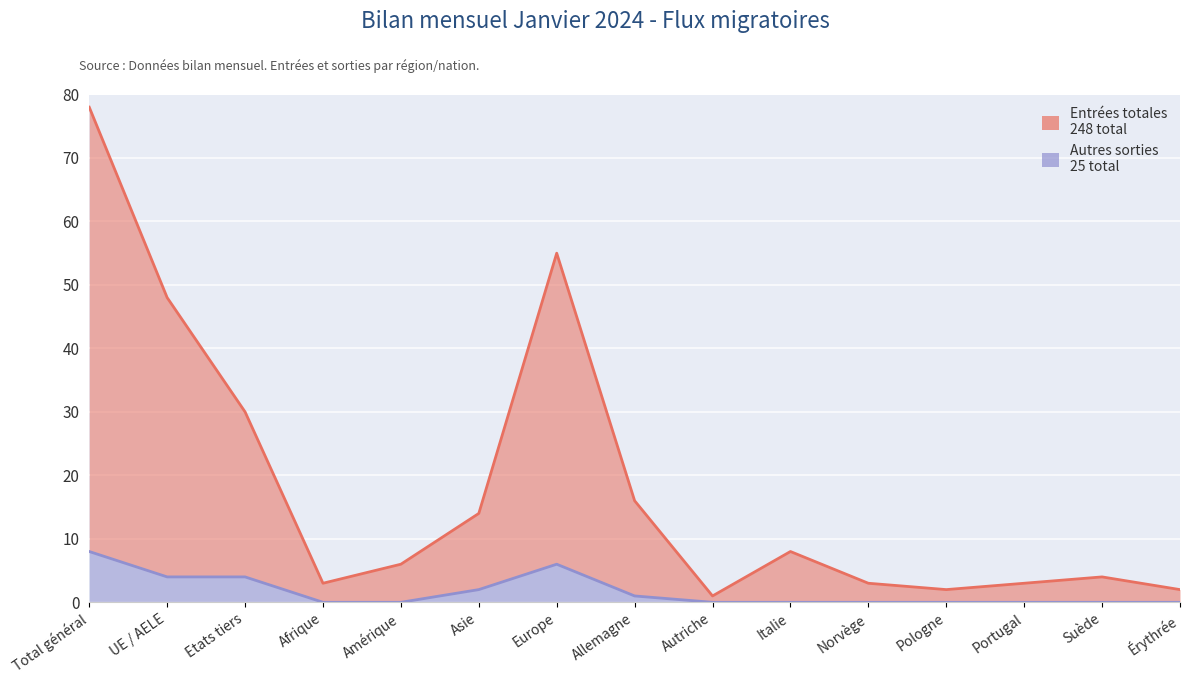

How many values in the Entrées totales series are below 6?

7